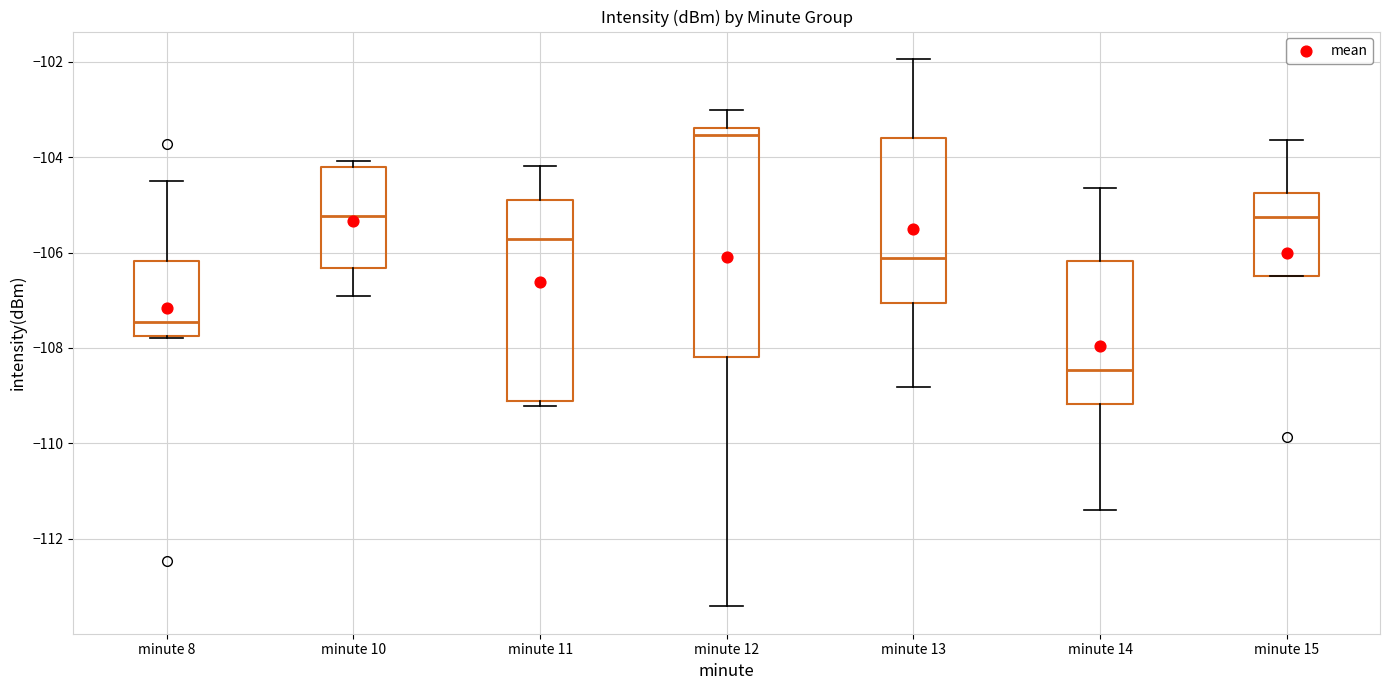

Reading left to right, transcribe this box plot: for each box, give where its median line is, the range the box spans, and where its two whiskers end, as read against the y-axis. The values are not printed on the chart, so give them approximately, as read against the axis.

minute 8: median -107.4, box -107.8 to -106.2, whiskers -107.8 to -104.4
minute 10: median -105.2, box -106.4 to -104.2, whiskers -107.0 to -104.0
minute 11: median -105.8, box -109.2 to -105.0, whiskers -109.2 (just below the box's lower edge) to -104.2
minute 12: median -103.6, box -108.2 to -103.4, whiskers -113.4 to -103.0
minute 13: median -106.2, box -107.0 to -103.6, whiskers -108.8 to -102.0
minute 14: median -108.4, box -109.2 to -106.2, whiskers -111.4 to -104.6
minute 15: median -105.2, box -106.4 to -104.8, whiskers -106.4 to -103.6